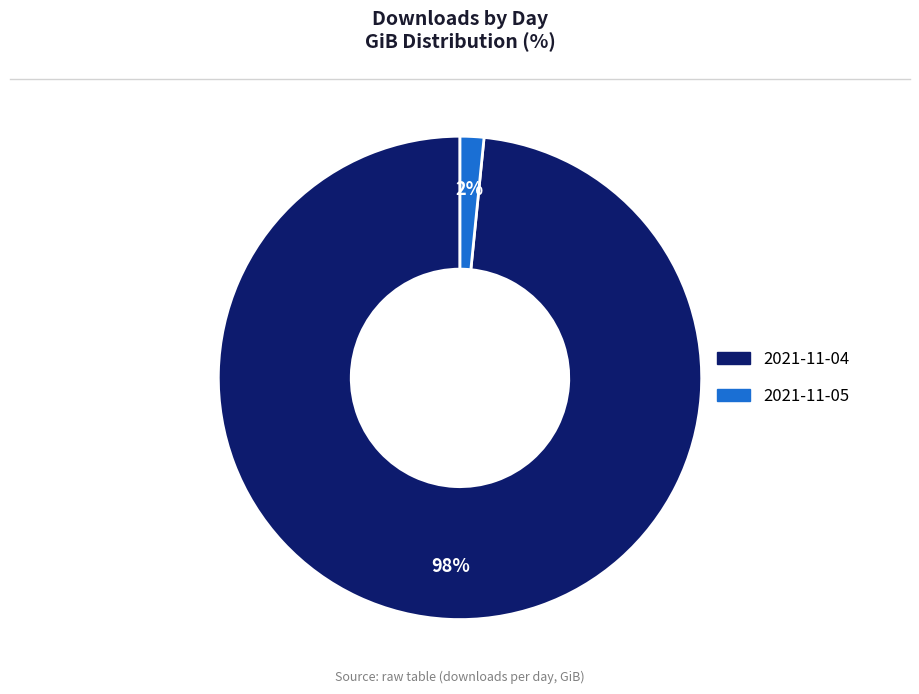

Is it true that 2021-11-04 is 93% of the pie?

False